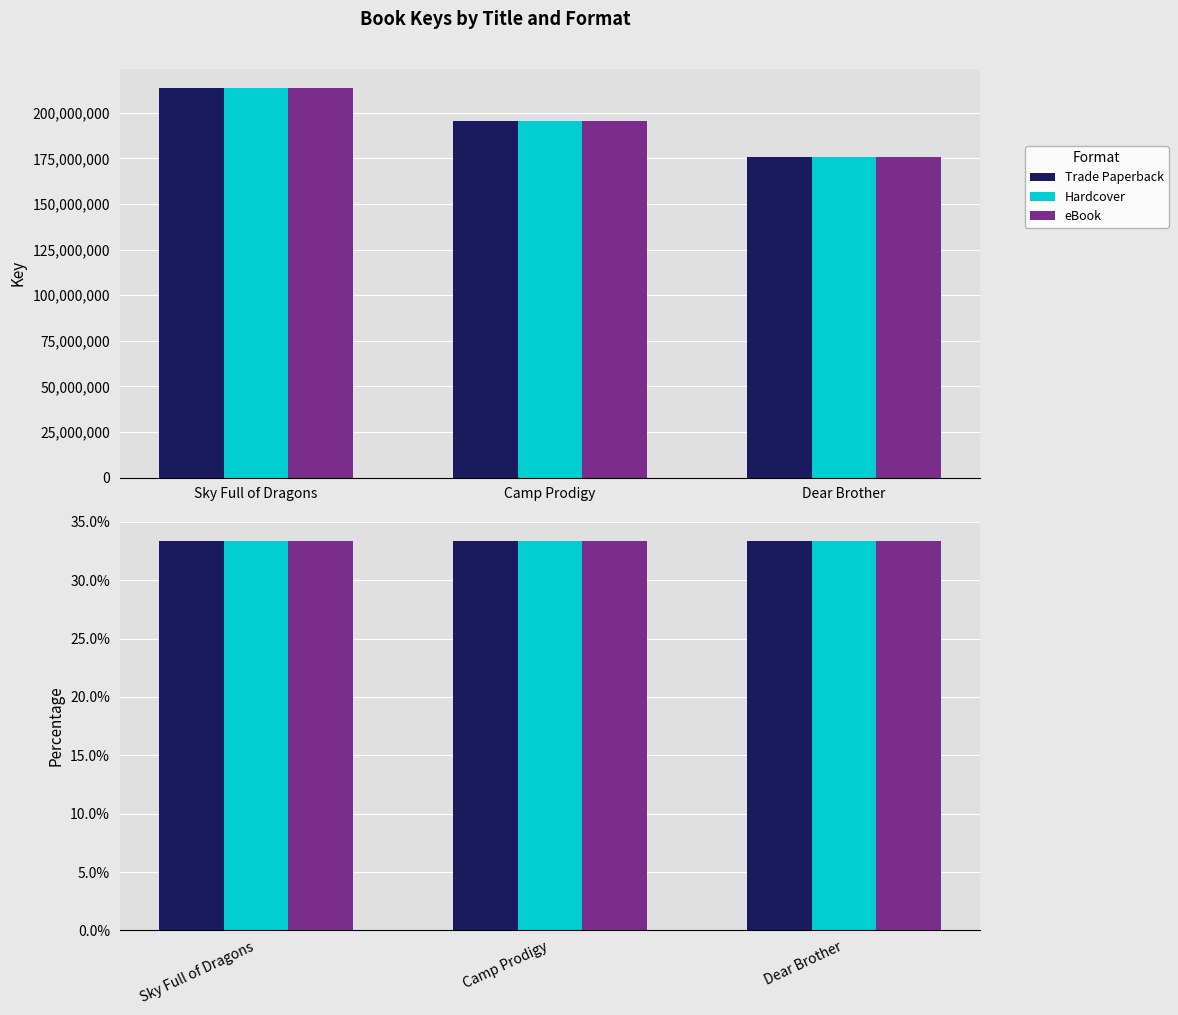

What is the difference between the maximum and second lowest values in the Hardcover series?

17900744